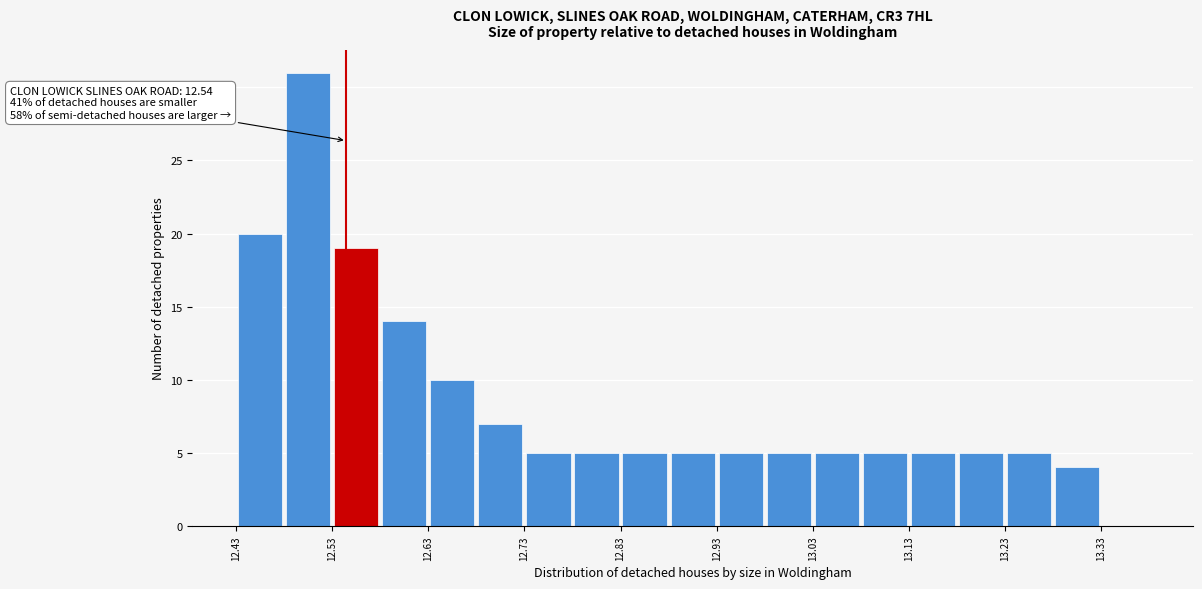

Over which range of the x-axis is the bar tallest?

12.475 to 12.525